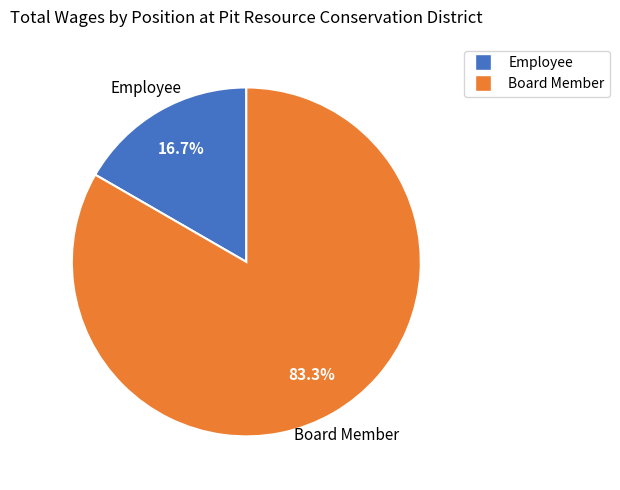

Is there any slice that represents more than half of the pie?

Yes